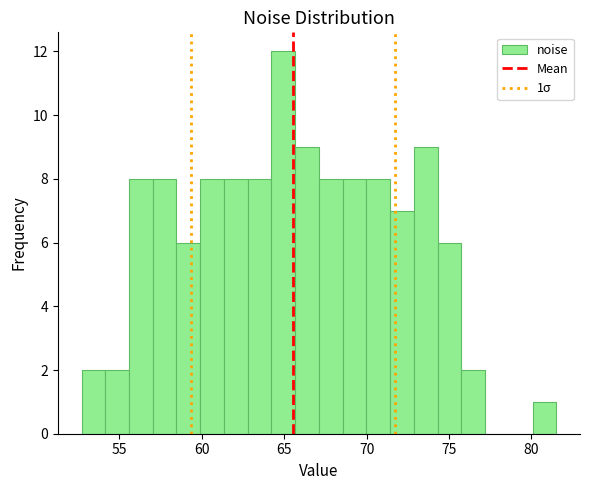

Read against the x-axis, roughly where is the centre of the tallest bar?

65.0